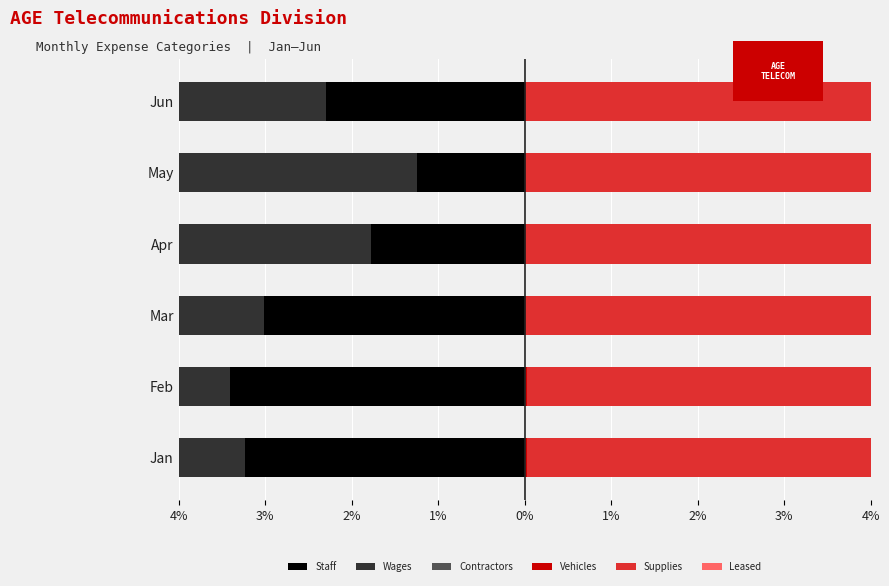

True or false: Wages has a value of -8.6 at Mar.

True